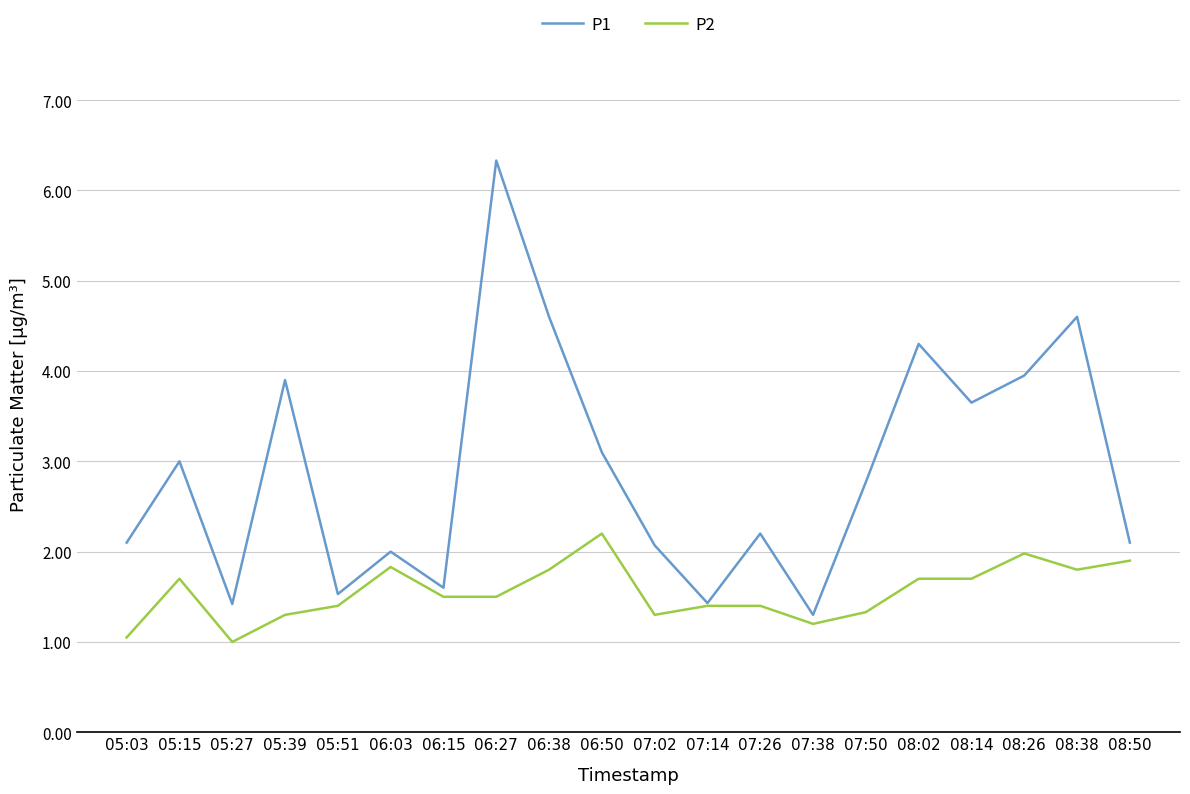

What is the maximum value shown in the chart?

6.3